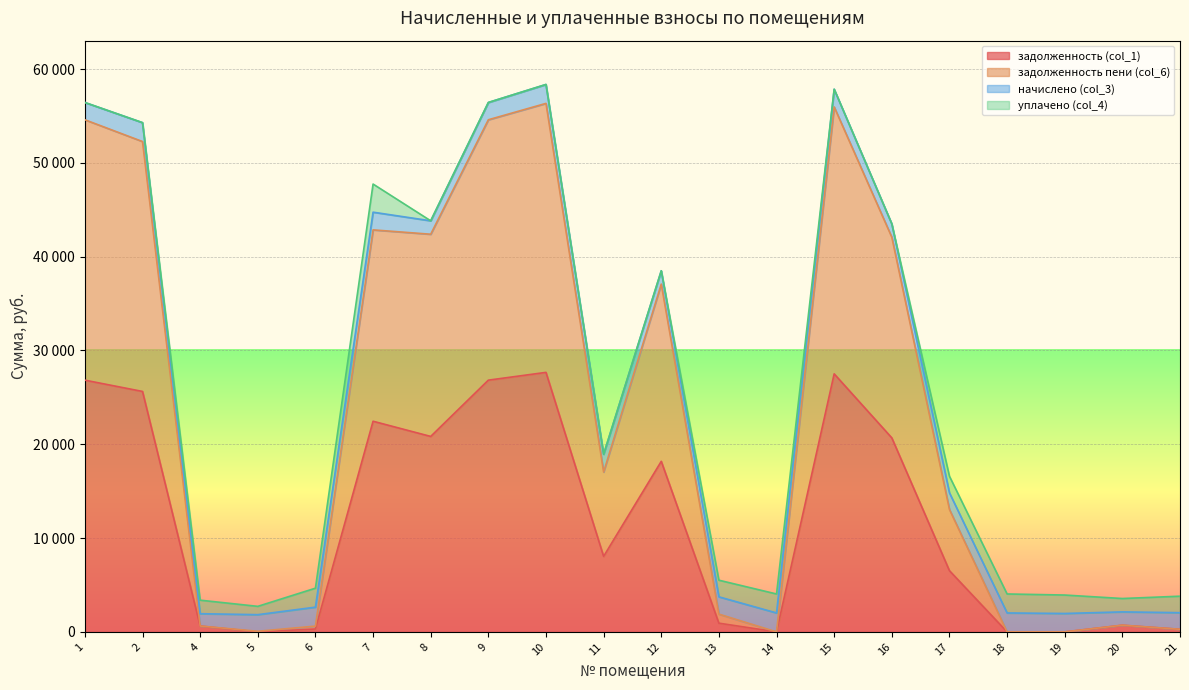

What are all the series names shown in the legend?

задолженность (col_1), задолженность пени (col_6), начислено (col_3), уплачено (col_4)